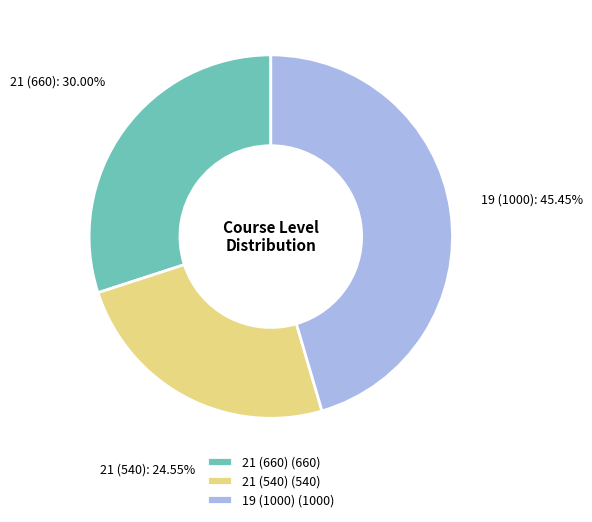

Combined, do 21 (540) and 21 (660) account for over 50%?

Yes